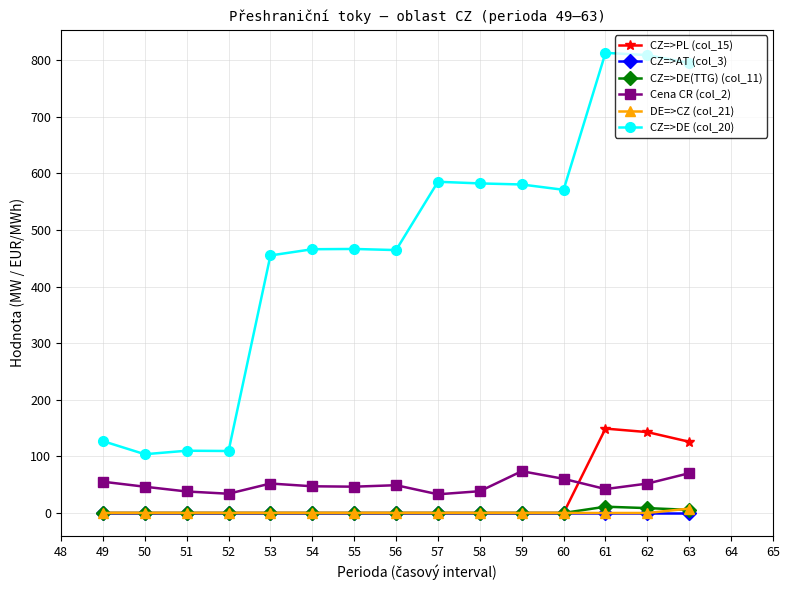

What is the approximate value of Cena CR (col_2) at 54?

47.2